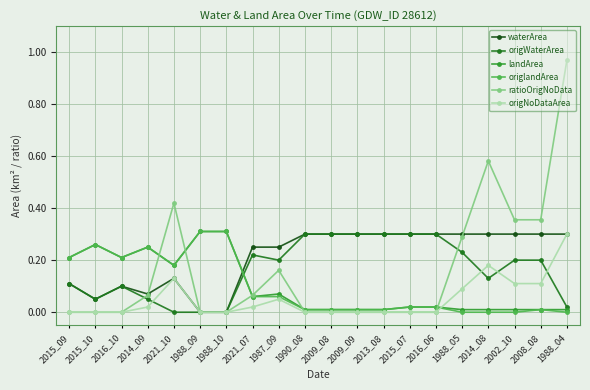

Does the chart have visible grid lines?

Yes